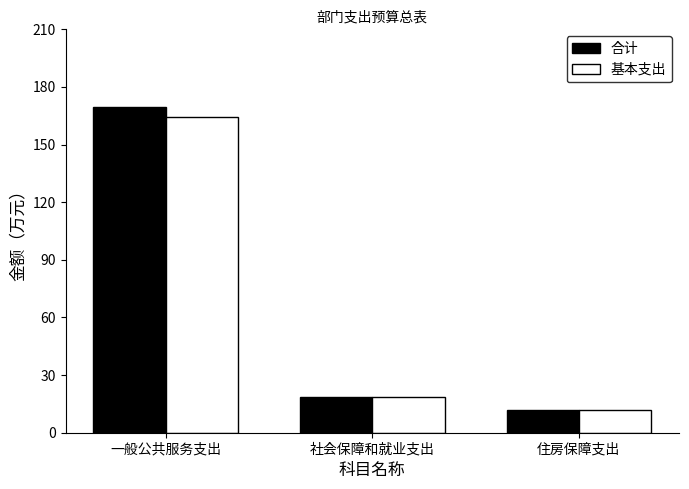

Which series has the widest spread of values?

合计